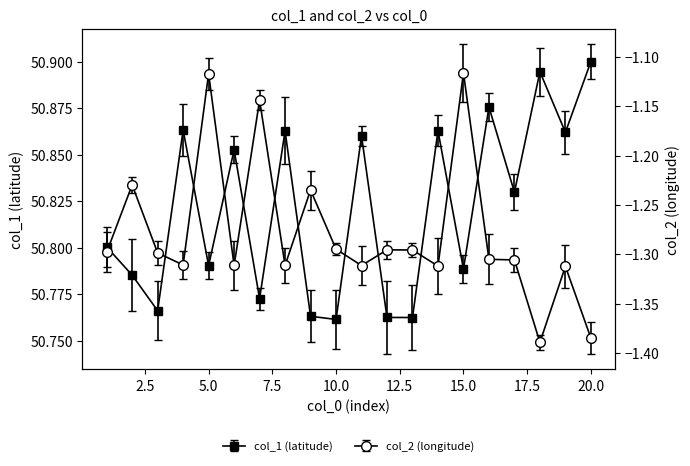

How many interior local valleys does the col_1 series have?

8